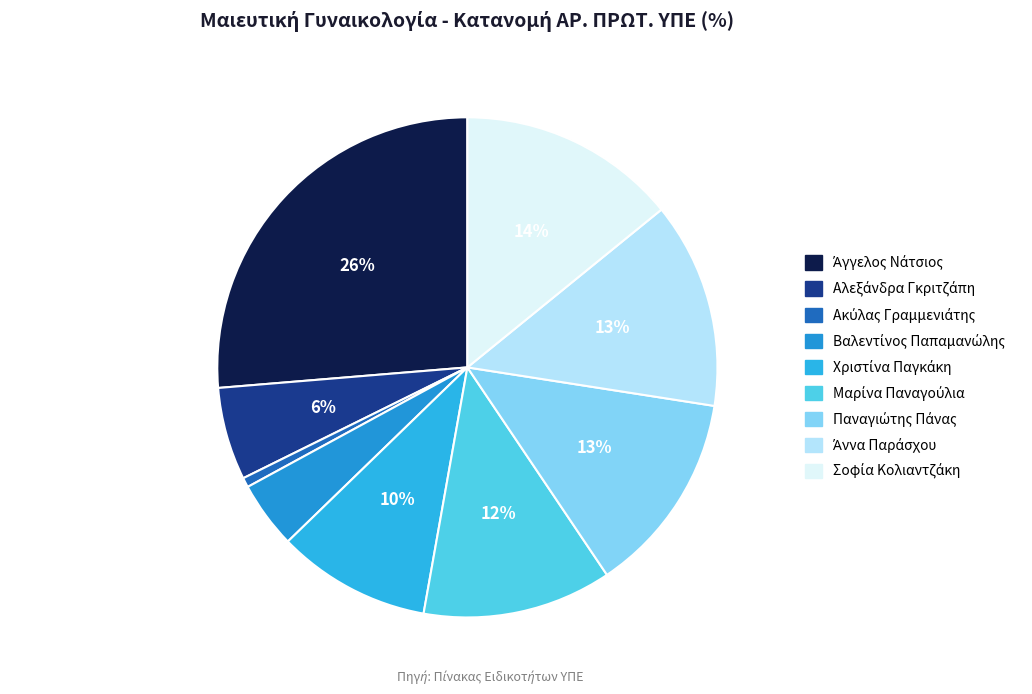

Which slice is the smallest?

Ακύλας Γραμμενιάτης